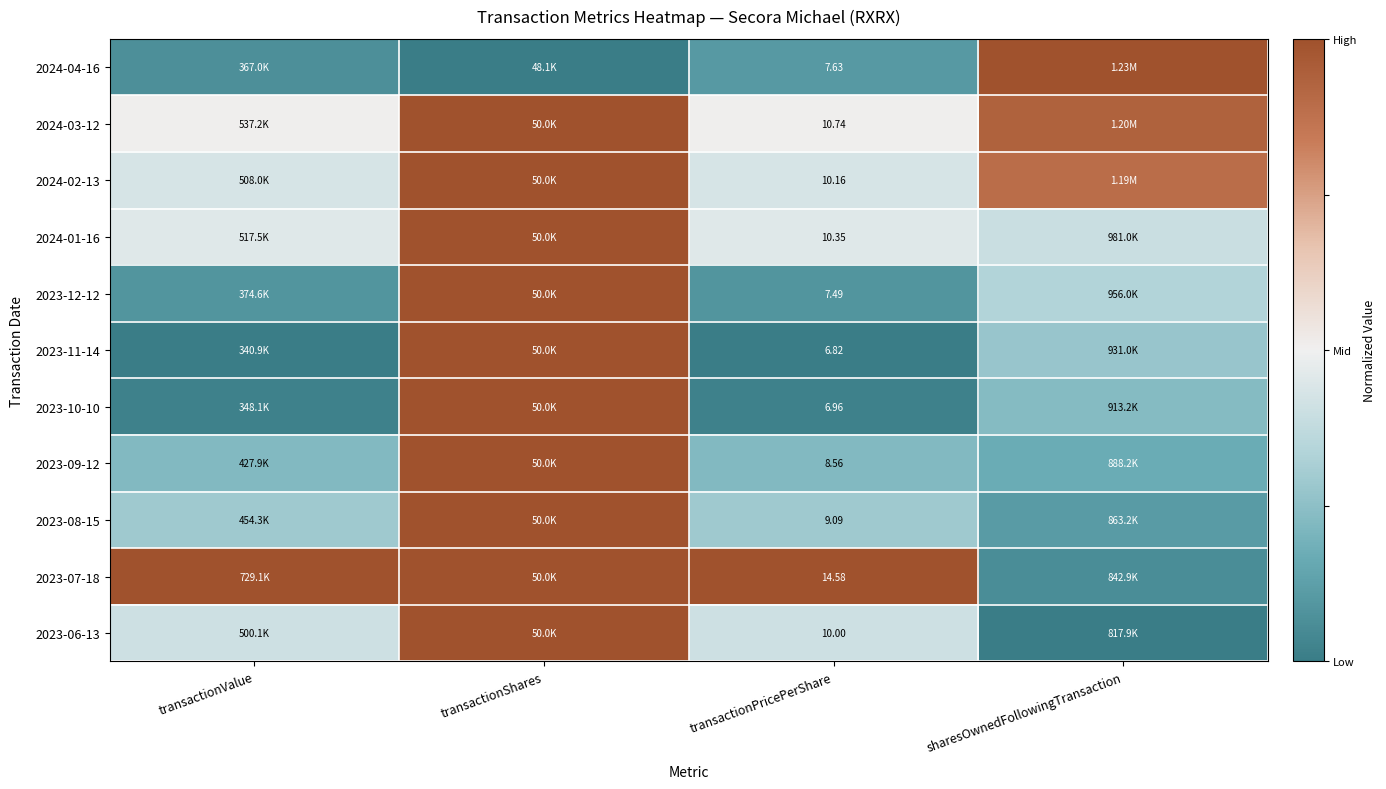

At how many categories does at least one series exceed 0?

4